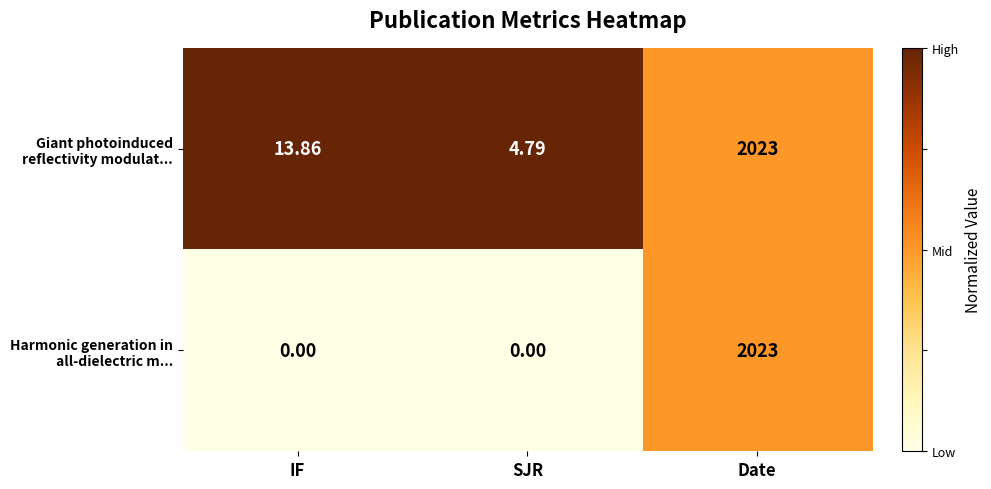

What is the greatest value displayed?

2023.0